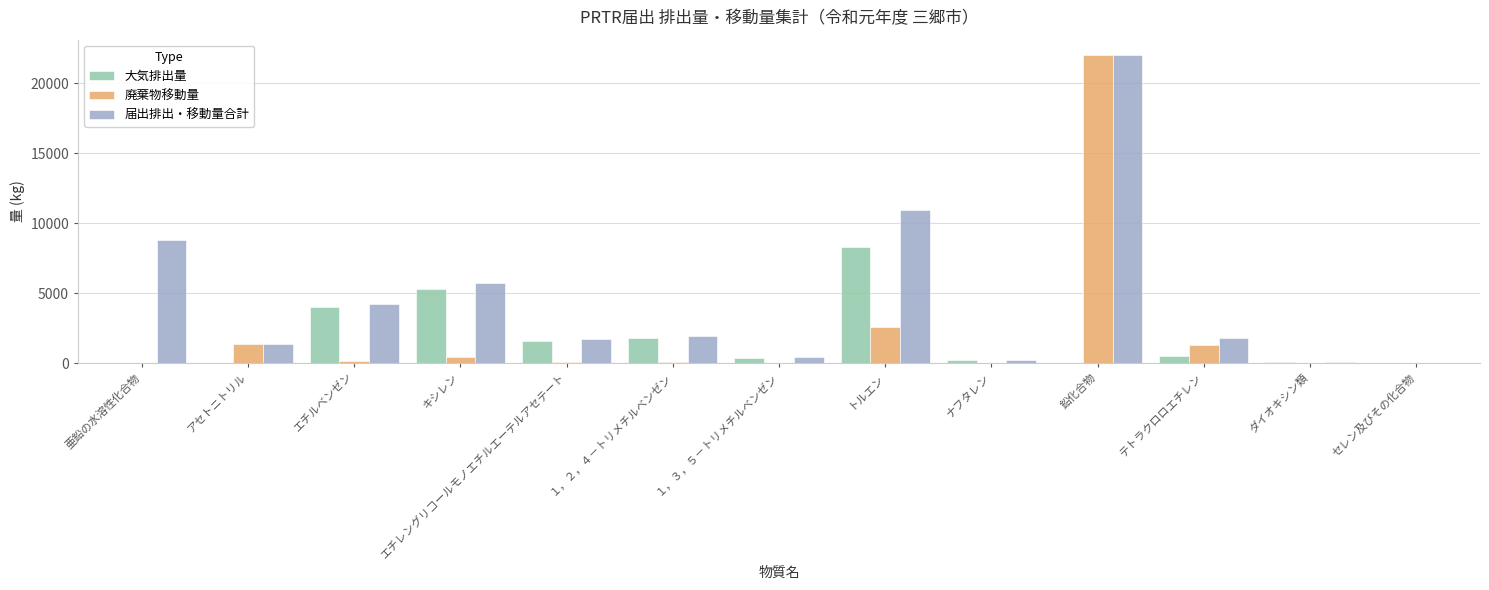

Between エチルベンゼン and １，３，５－トリメチルベンゼン, which series saw the biggest shift?

届出排出・移動量合計